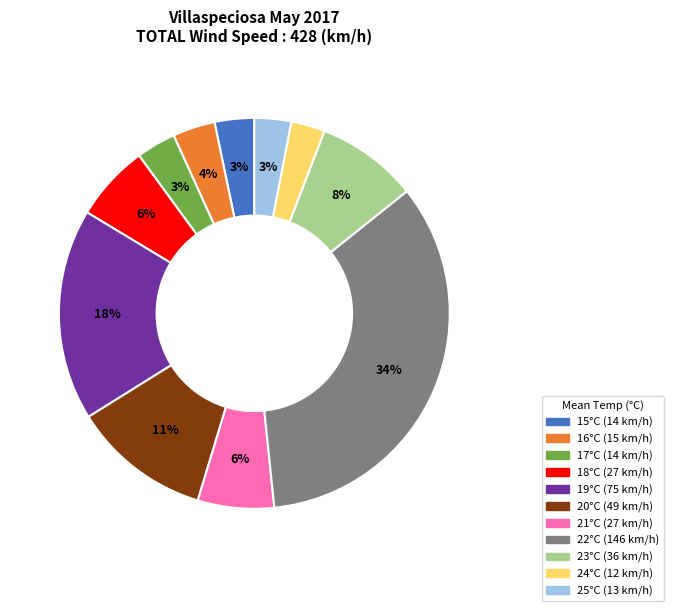

How many segments does this pie chart have?

11